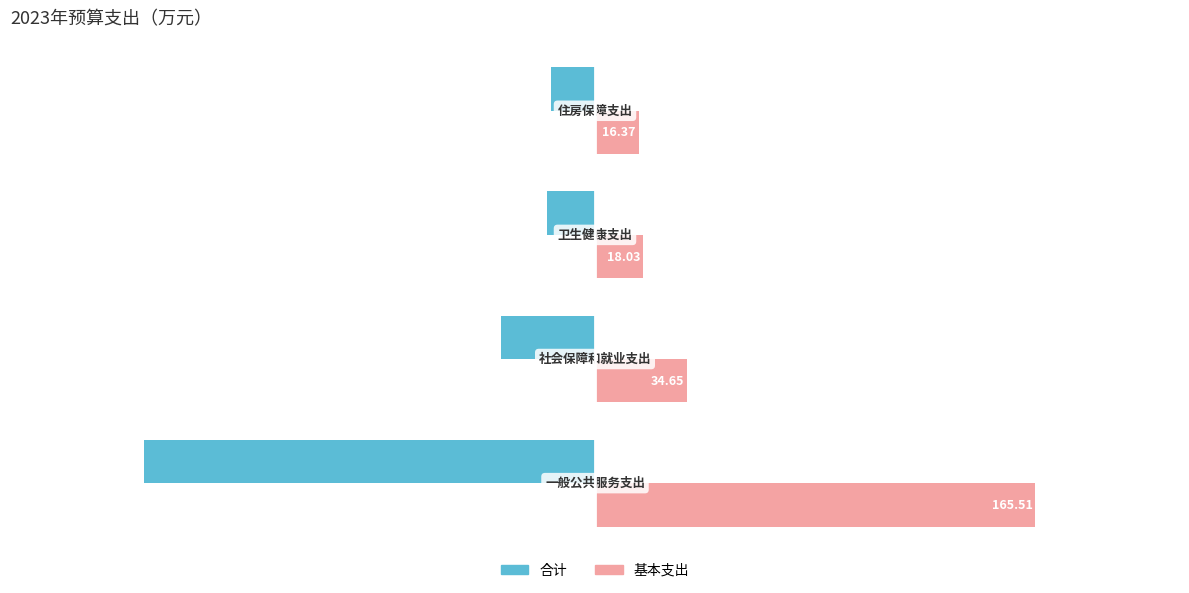

How many data points in 合计 are less than -18?

3